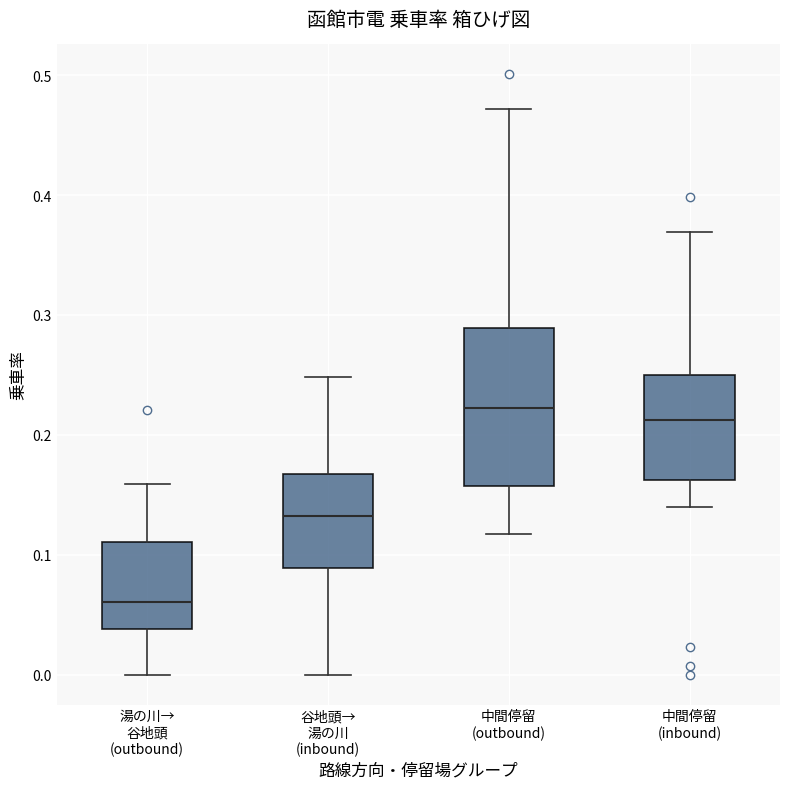

Comparing the boxes themselves (not the whiskers), which one is the tallest?

中間停留 (outbound)